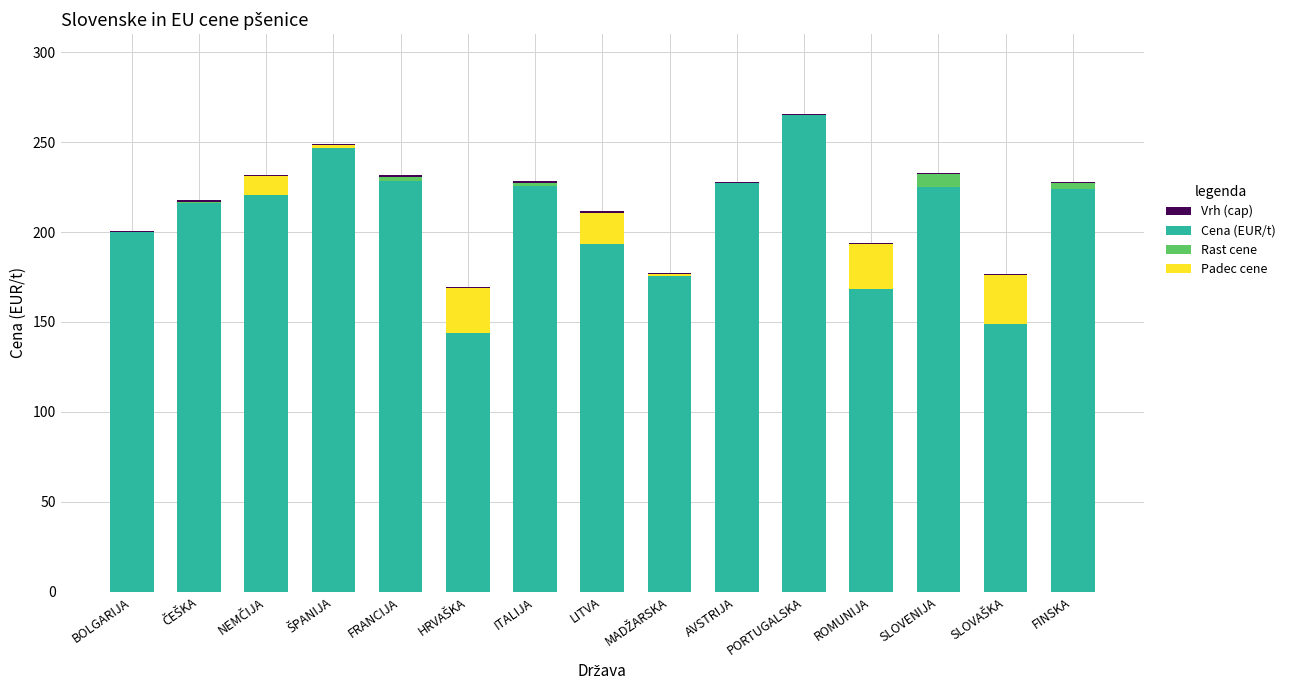

Is the value of Cena (EUR/t) at ITALIJA greater than the value of Sprem. od prej. tedna (EUR) at PORTUGALSKA?

Yes